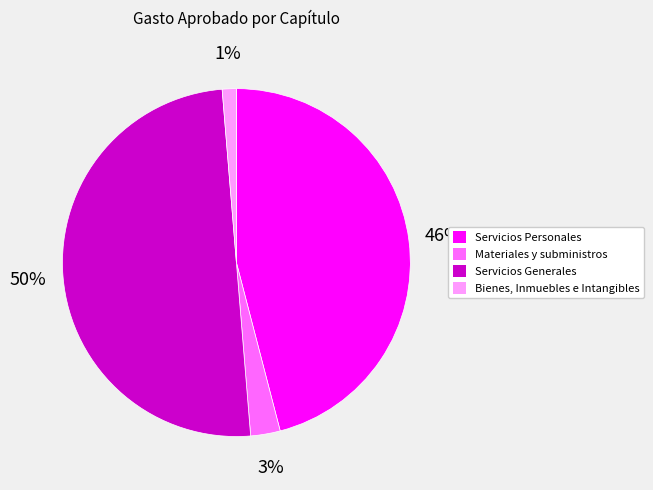

To the nearest percent, what portion does Servicios Generales represent?

50%